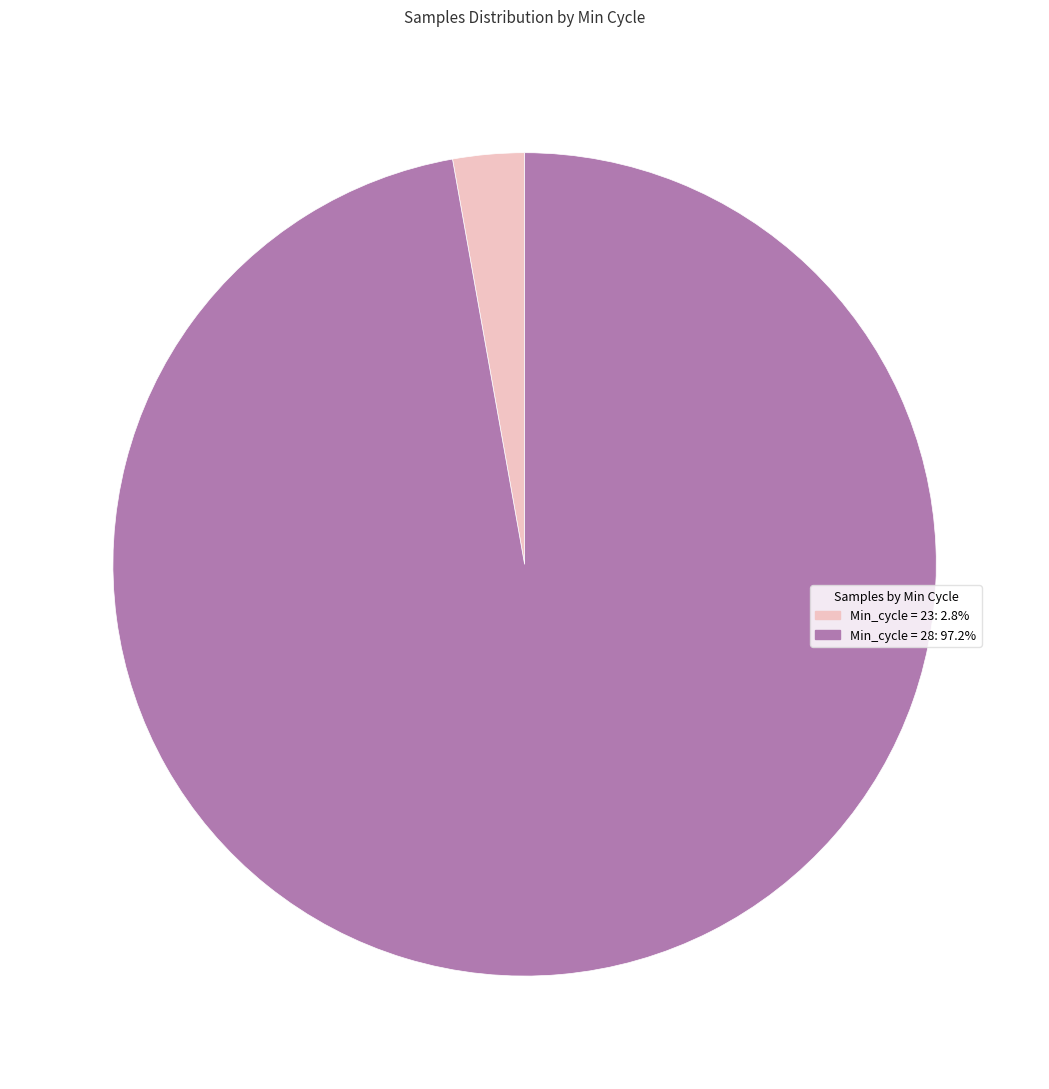

Combined, do Min_cycle = 28: 97.2% and Min_cycle = 23: 2.8% account for over 50%?

Yes